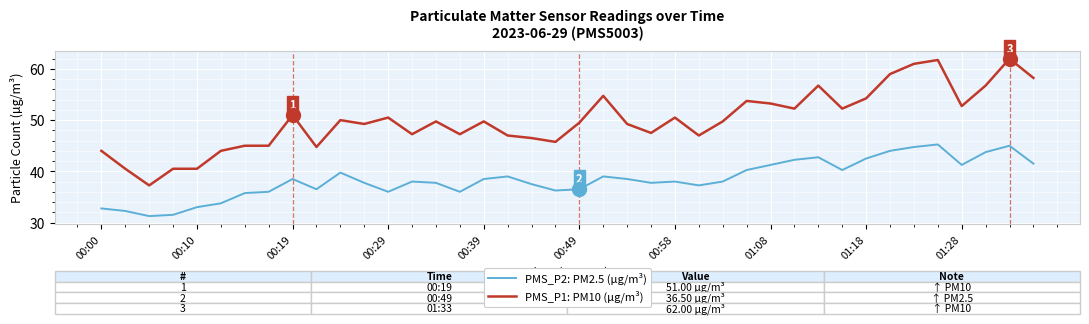

What is the highest value of the PMS_P1: PM10 (µg/m³) series?

62.0